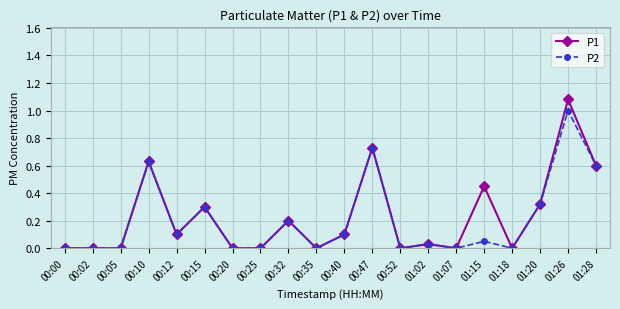

List the series in order of their peak value, highest first.

P1, P2